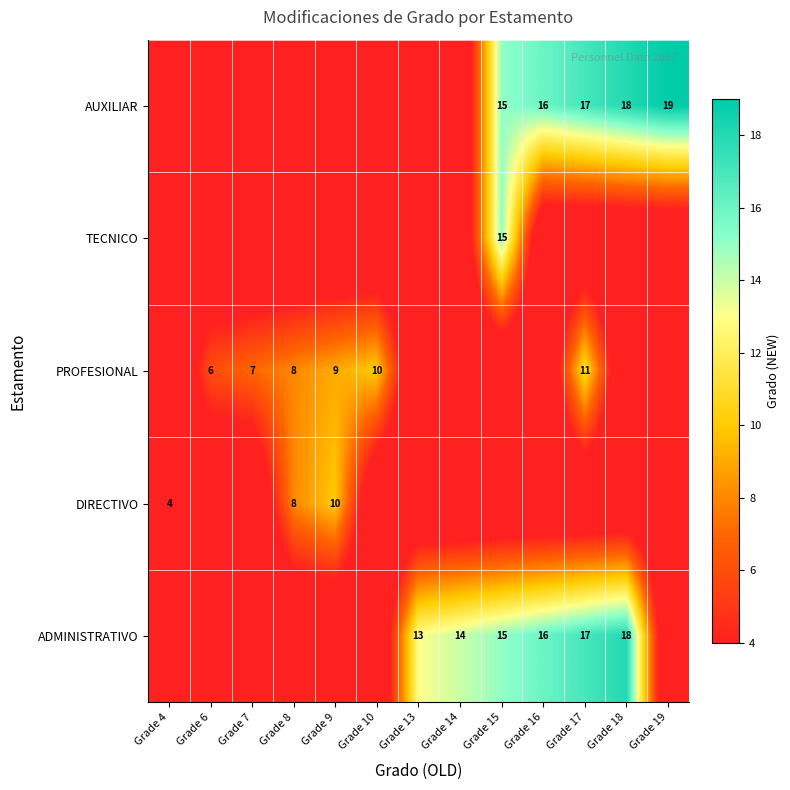

Is the value of AUXILIAR at Grade 15 greater than the value of PROFESIONAL at Grade 6?

Yes